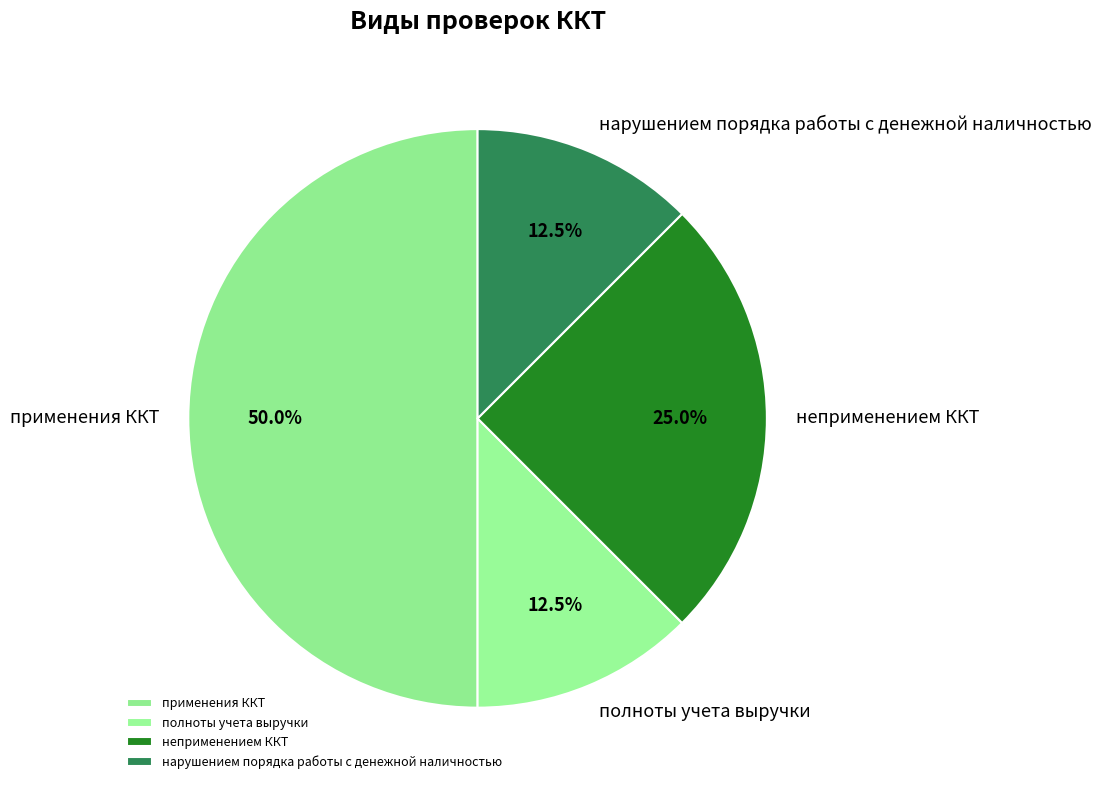

To the nearest percent, what is the combined percentage of применения ККТ and нарушением порядка работы с денежной наличностью?

62%